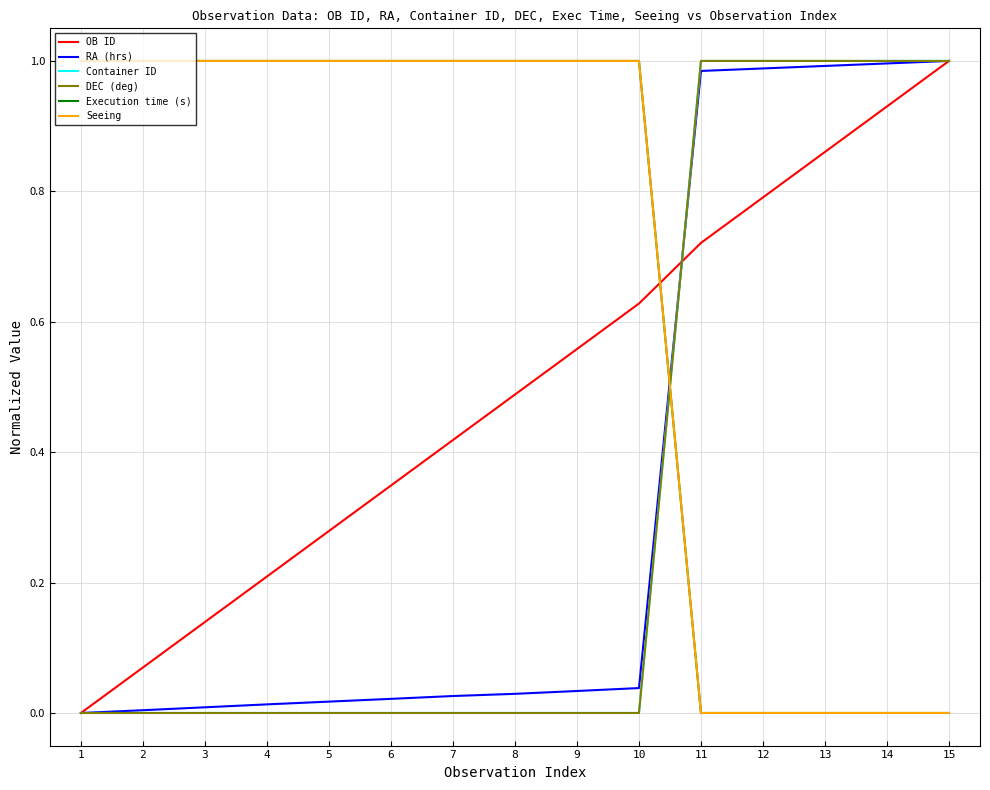

Is the value of OB ID at 6 greater than the value of Container ID at 7?

Yes